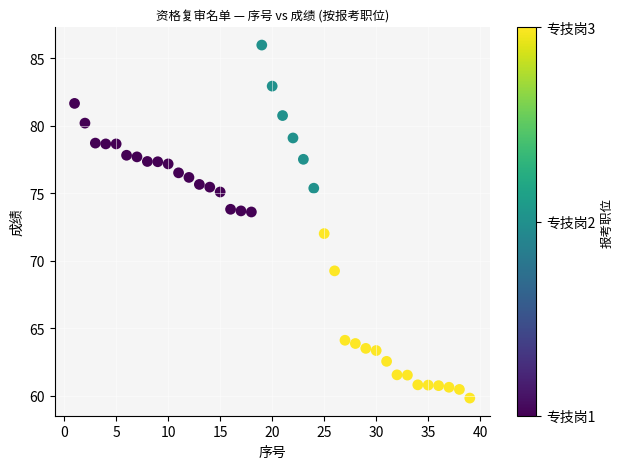

What is the range of Y values (max minus min)?

26.1